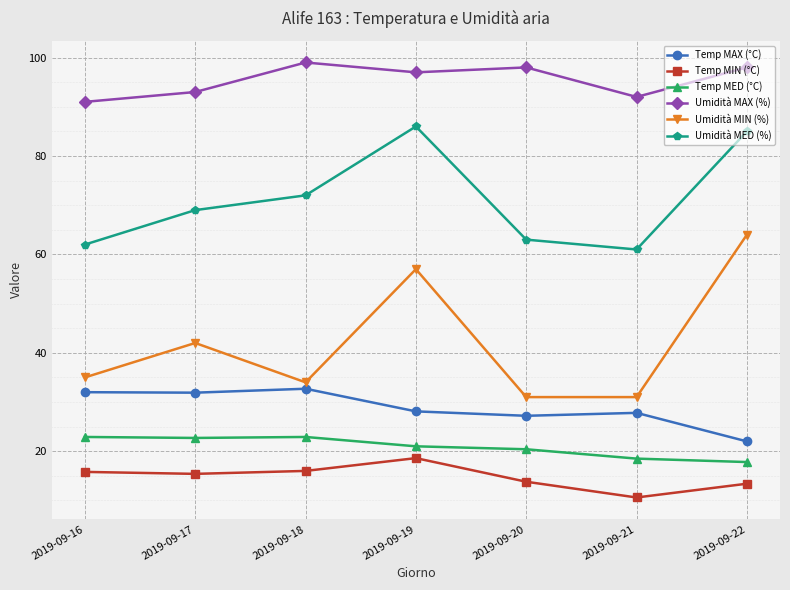

What is the difference between the Umidità MAX (%) values at 2019-09-18 and 2019-09-16?

8.0